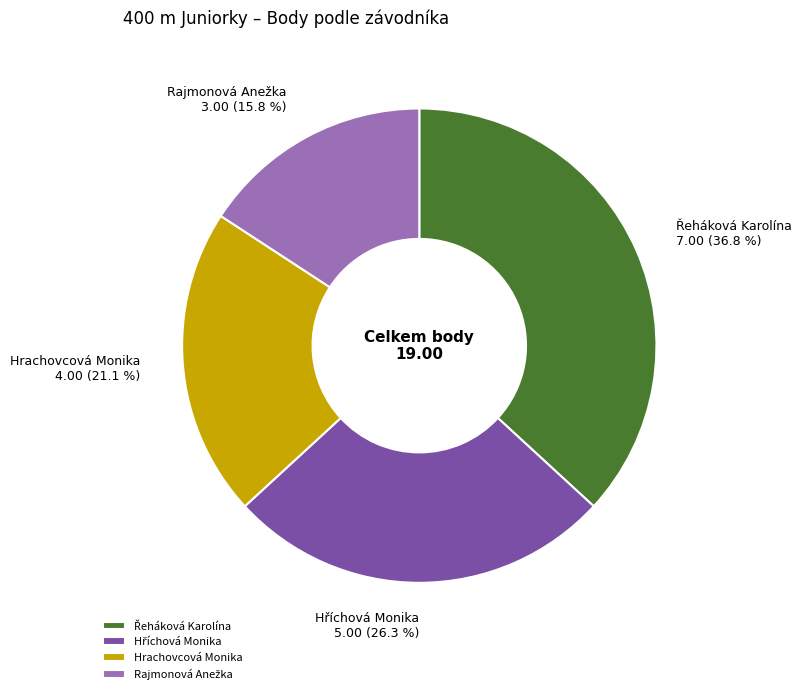

To the nearest percent, what is the average slice percentage?

25%